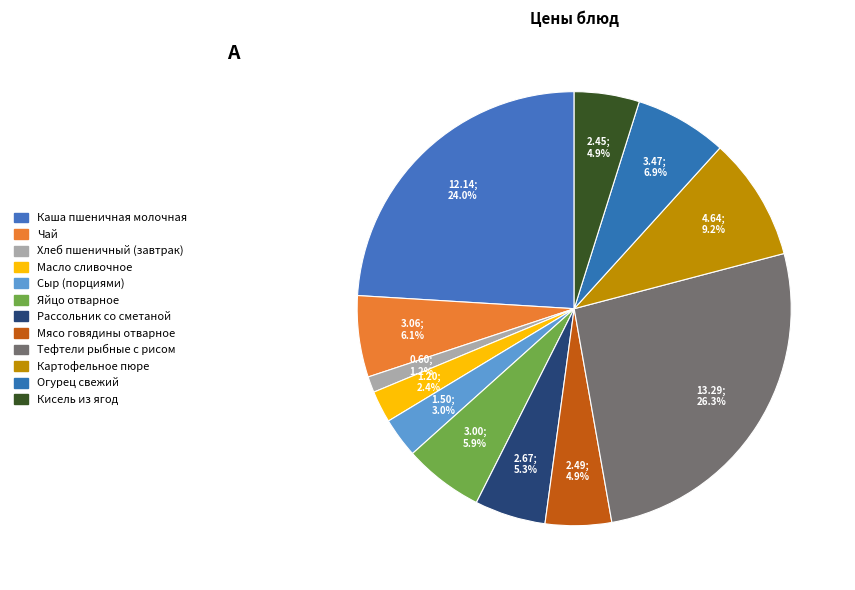

Combined, do Тефтели рыбные с рисом and Каша пшеничная молочная account for over 50%?

Yes